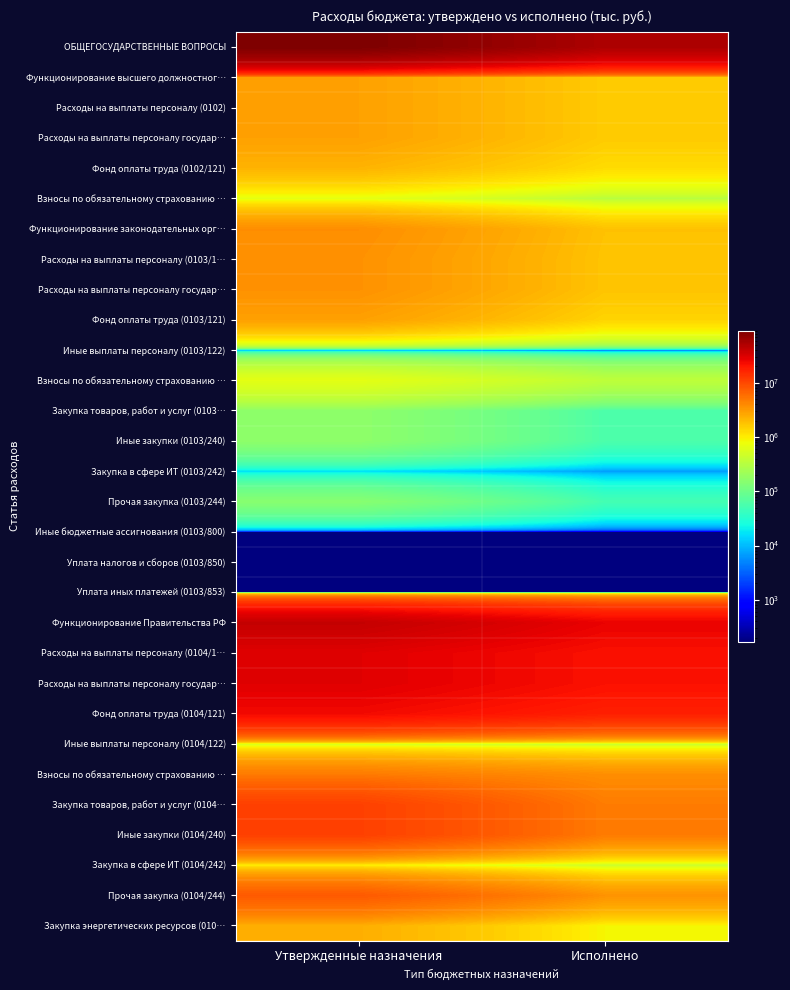

Reading left to right, extract all data points from this chart.

ОБЩЕГОСУДАРСТВЕННЫЕ ВОПРОСЫ: Утвержденные назначения=90970336.9	Исполнено=52651480.1
Функционирование высшего должностного лица: Утвержденные назначения=2883500.0	Исполнено=1593088.3
Расходы на выплаты персоналу (0102): Утвержденные назначения=2883500.0	Исполнено=1593088.3
Расходы на выплаты персоналу государственных (0102/120): Утвержденные назначения=2883500.0	Исполнено=1593088.3
Фонд оплаты труда (0102/121): Утвержденные назначения=2214700.0	Исполнено=1265801.3
Взносы по обязательному страхованию (0102/129): Утвержденные назначения=668800.0	Исполнено=327287.0
Функционирование законодательных органов: Утвержденные назначения=3739900.0	Исполнено=1818327.6
Расходы на выплаты персоналу (0103/100): Утвержденные назначения=3572616.9	Исполнено=1760090.1
Расходы на выплаты персоналу государственных (0103/120): Утвержденные назначения=3572616.9	Исполнено=1760090.1
Фонд оплаты труда (0103/121): Утвержденные назначения=2909348.1	Исполнено=1401817.1
Иные выплаты персоналу (0103/122): Утвержденные назначения=3774.0	Исполнено=412.0
Взносы по обязательному страхованию (0103/129): Утвержденные назначения=659494.8	Исполнено=357861.0
Закупка товаров, работ и услуг (0103/200): Утвержденные назначения=167113.1	Исполнено=58067.5
Иные закупки (0103/240): Утвержденные назначения=167113.1	Исполнено=58067.5
Закупка в сфере ИТ (0103/242): Утвержденные назначения=16143.2	Исполнено=6829.6
Прочая закупка (0103/244): Утвержденные назначения=150969.9	Исполнено=51237.9
Иные бюджетные ассигнования (0103/800): Утвержденные назначения=170.0	Исполнено=170.0
Уплата налогов и сборов (0103/850): Утвержденные назначения=170.0	Исполнено=170.0
Уплата иных платежей (0103/853): Утвержденные назначения=170.0	Исполнено=170.0
Функционирование Правительства РФ: Утвержденные назначения=40549177.8	Исполнено=26515833.9
Расходы на выплаты персоналу (0104/100): Утвержденные назначения=29376613.6	Исполнено=21646569.8
Расходы на выплаты персоналу государственных (0104/120): Утвержденные назначения=29376613.6	Исполнено=21646569.8
Фонд оплаты труда (0104/121): Утвержденные назначения=23951665.6	Исполнено=17516711.0
Иные выплаты персоналу (0104/122): Утвержденные назначения=500000.0	Исполнено=399175.0
Взносы по обязательному страхованию (0104/129): Утвержденные назначения=4924948.0	Исполнено=3730683.9
Закупка товаров, работ и услуг (0104/200): Утвержденные назначения=11148259.4	Исполнено=4844959.3
Иные закупки (0104/240): Утвержденные назначения=11148259.4	Исполнено=4844959.3
Закупка в сфере ИТ (0104/242): Утвержденные назначения=957580.0	Исполнено=428011.7
Прочая закупка (0104/244): Утвержденные назначения=7818679.4	Исполнено=3537146.1
Закупка энергетических ресурсов (0104/247): Утвержденные назначения=2372000.0	Исполнено=879801.5